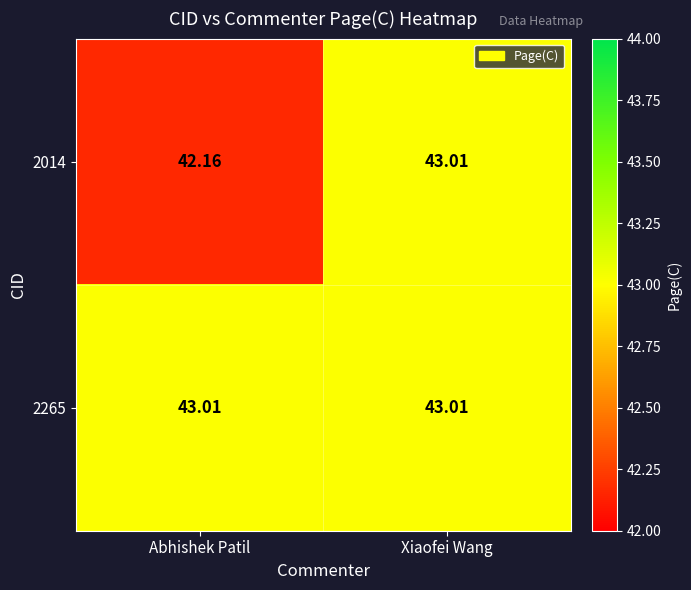

Which series has the largest total across all categories?

2265